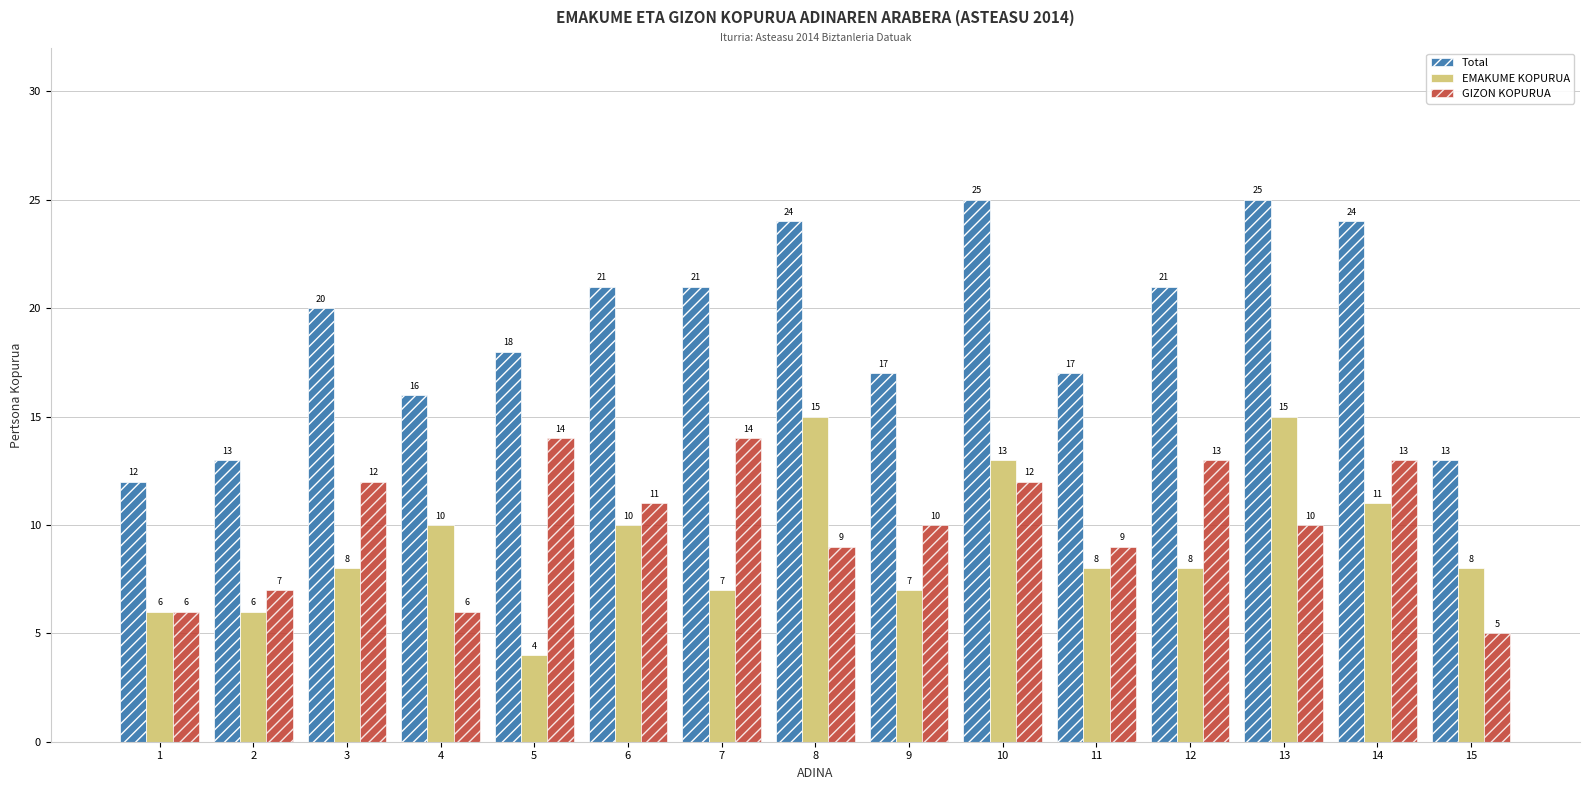

What is the total value across all series at 7?

42